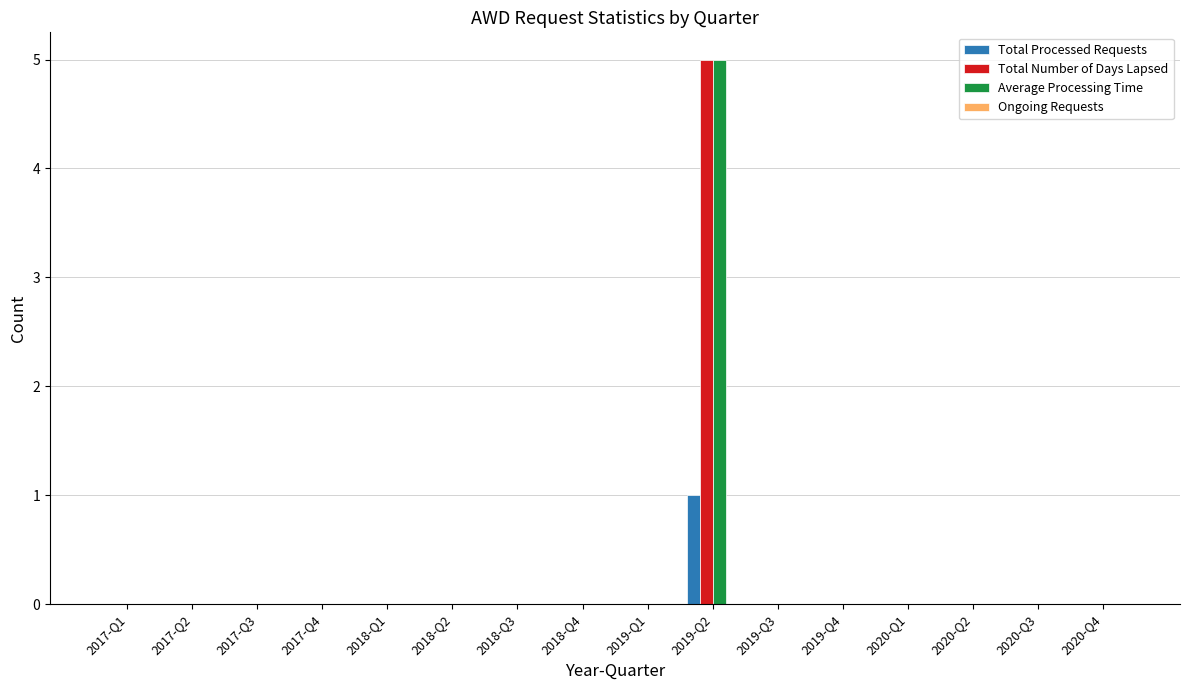

At which category is the sum across all series the highest?

2019-Q2